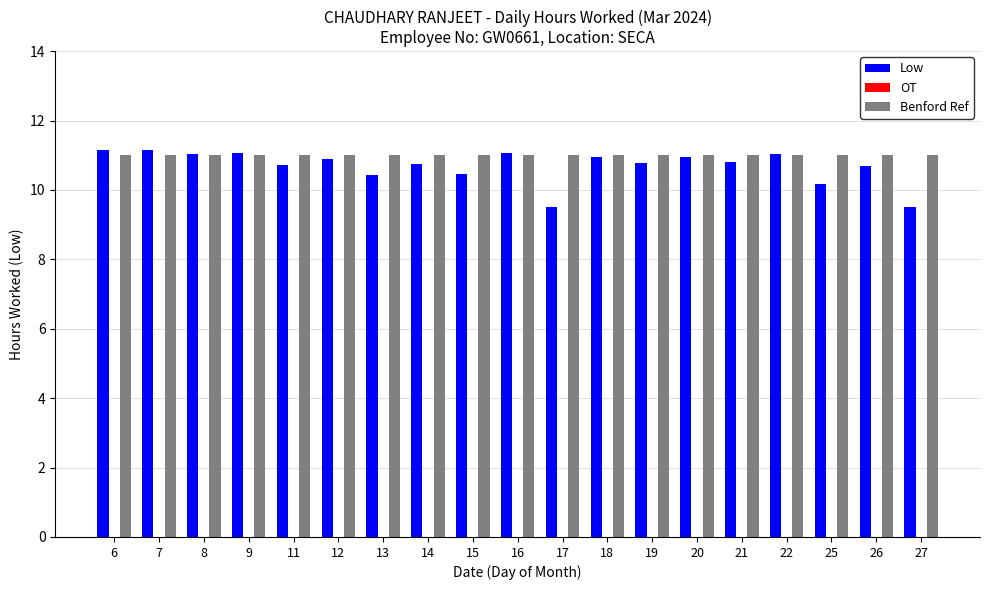

What is the sum of the Benford Ref values at 16 and 21?

22.0